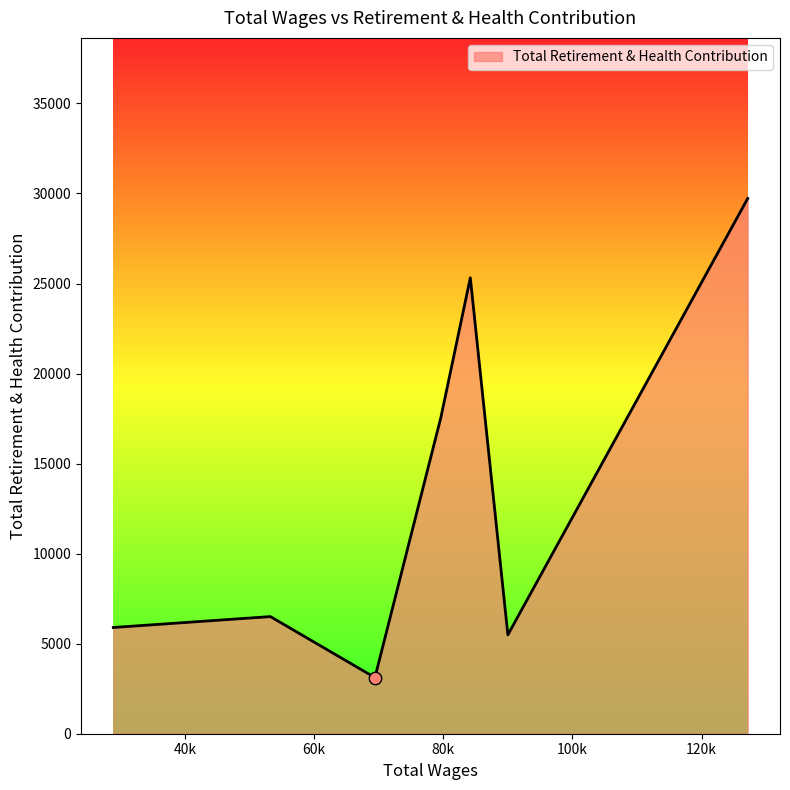

How many interior local valleys (lower than both neighbors) does the data have?

2